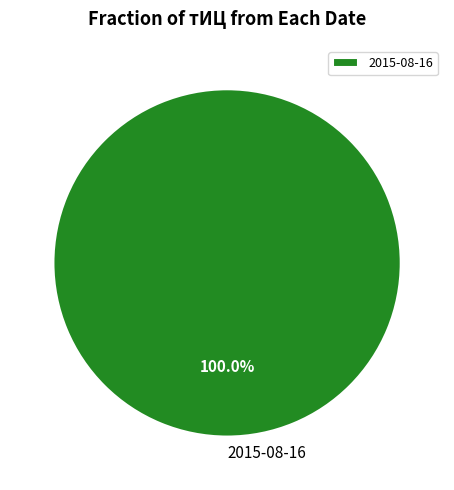

Is there a majority slice in this chart?

Yes